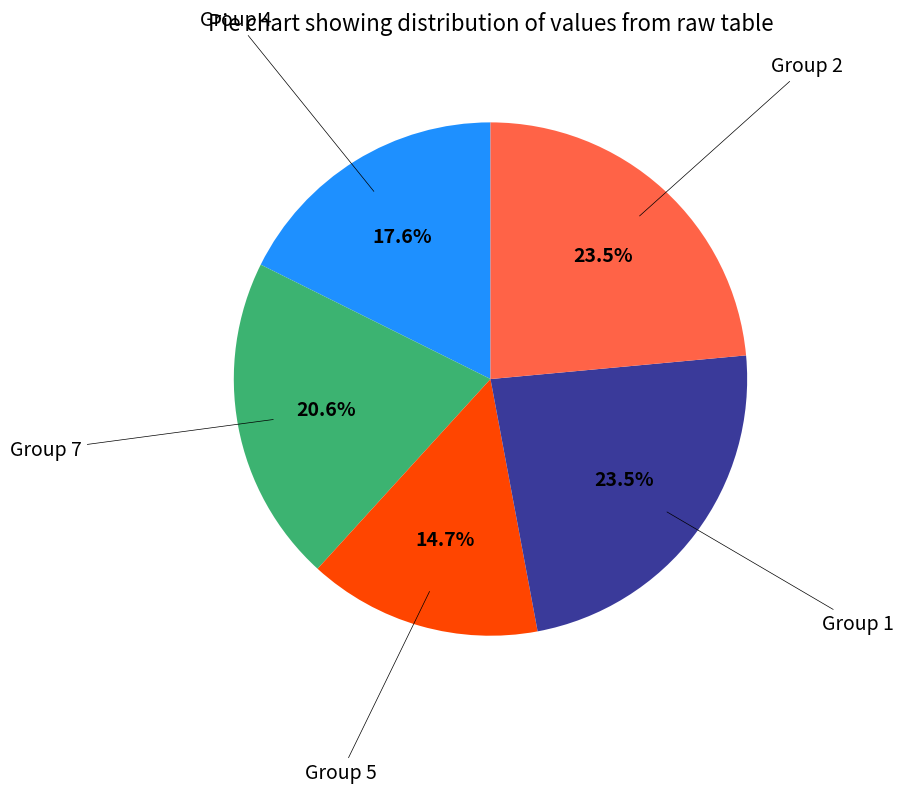

How many slices are in this pie chart?

5